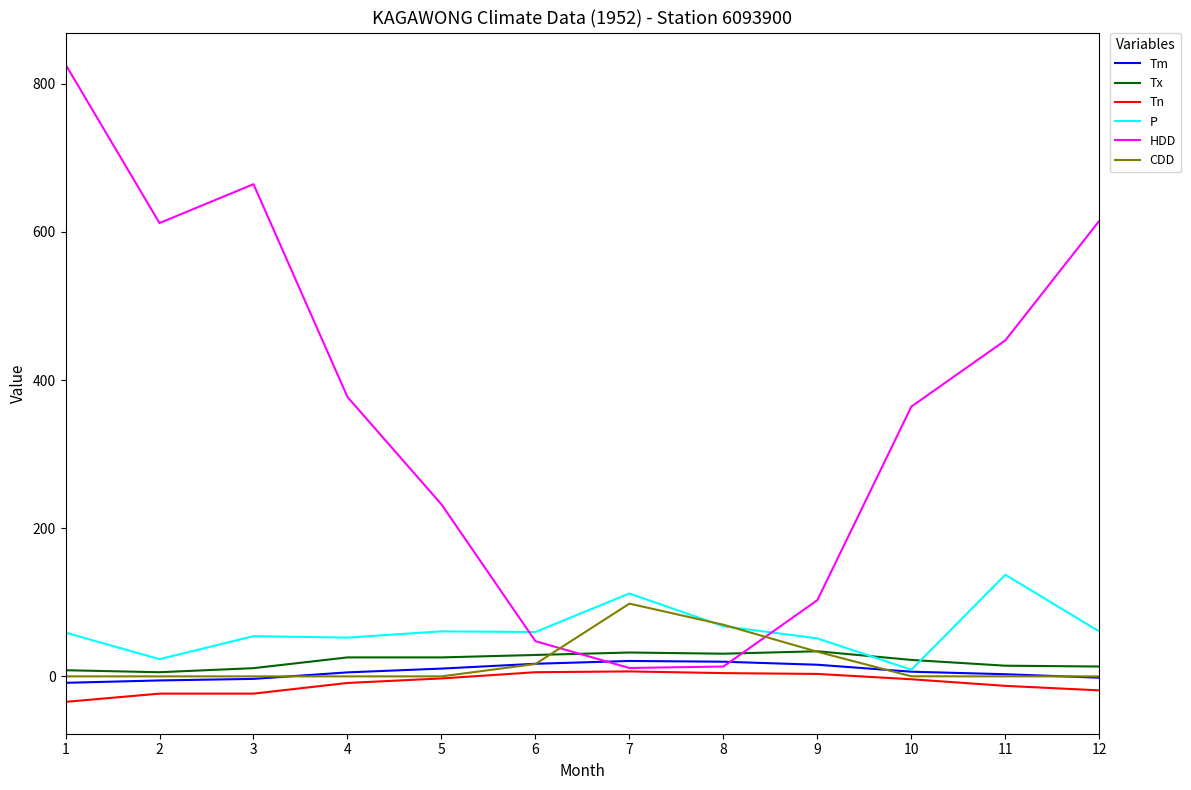

How many intersections are there between Tx and HDD?

2